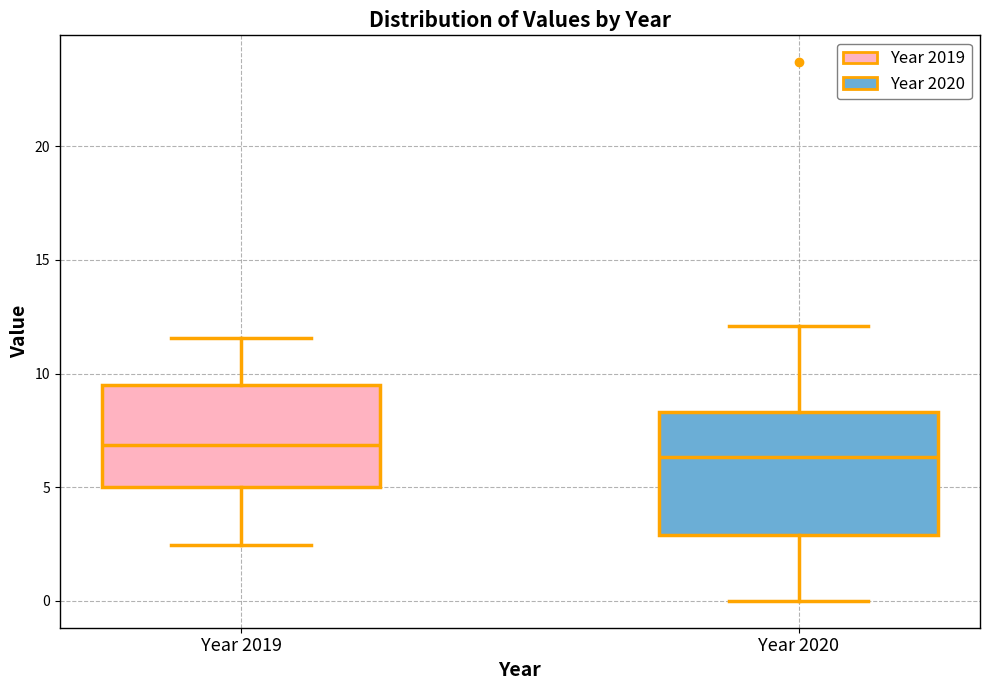

Which box's median line is the highest?

Year 2019